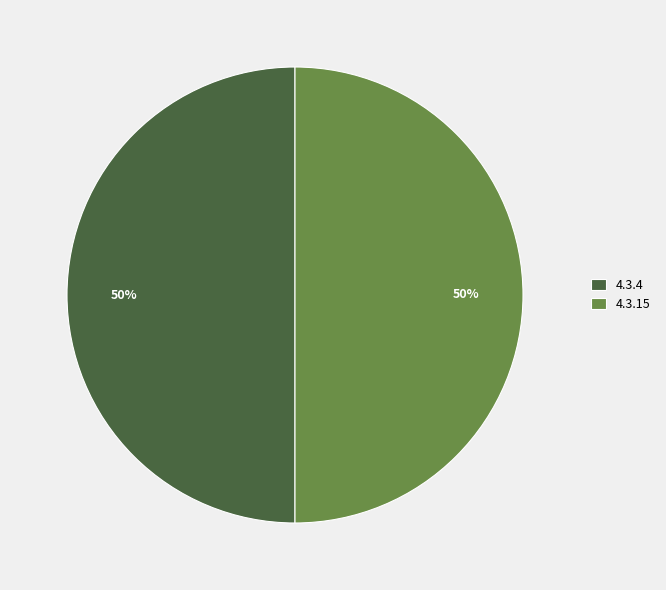

What percentage is the 4.3.15 slice, to the nearest percent?

50%